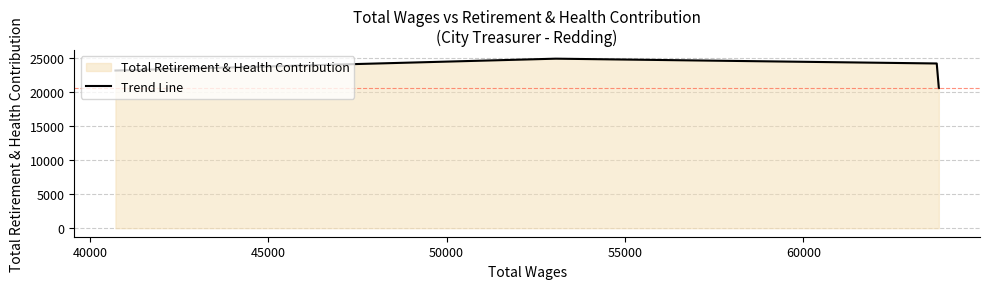

True or false: the data has more than 2 interior local peaks.

False